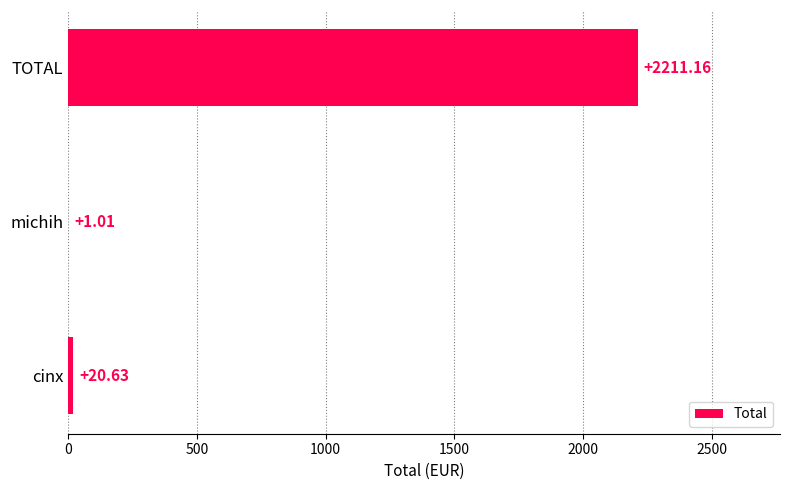

What is the sum of the values at cinx and TOTAL?

2231.8